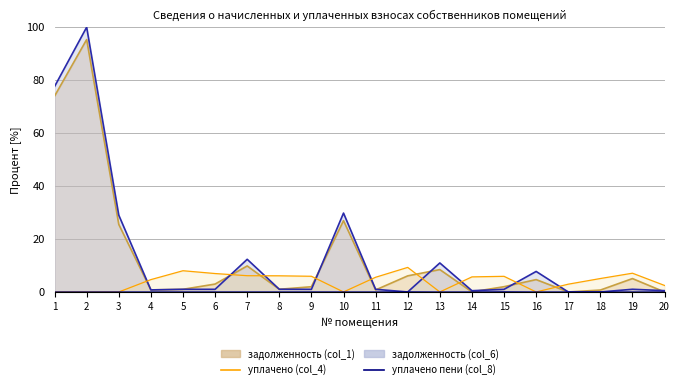

Reading left to right, transcribe all the data shown in this chart.

задолженность (col_1): 1=74.0	2=95.3	3=25.5	4=0.8	5=1.0	6=3.0	7=9.8	8=1.0	9=2.0	10=26.9	11=0.8	12=6.1	13=8.5	14=0.0	15=2.0	16=4.7	17=0.0	18=0.7	19=5.1	20=0.0
задолженность (col_6): 1=77.6	2=100.0	3=29.0	4=0.8	5=1.0	6=1.0	7=12.3	8=1.0	9=1.0	10=29.8	11=1.0	12=0.0	13=11.0	14=0.5	15=1.0	16=7.8	17=0.0	18=0.0	19=1.0	20=0.5
уплачено (col_4): 1=0.0	2=0.0	3=0.0	4=4.7	5=8.0	6=7.0	7=6.1	8=6.1	9=5.9	10=0.0	11=5.6	12=9.3	13=0.0	14=5.7	15=5.9	16=0.0	17=2.9	18=5.1	19=7.1	20=2.5
уплачено пени (col_8): 1=0.0	2=0.0	3=0.0	4=0.0	5=0.0	6=0.0	7=0.0	8=0.0	9=0.0	10=0.0	11=0.0	12=0.0	13=0.0	14=0.0	15=0.1	16=0.0	17=0.0	18=0.0	19=0.0	20=0.0